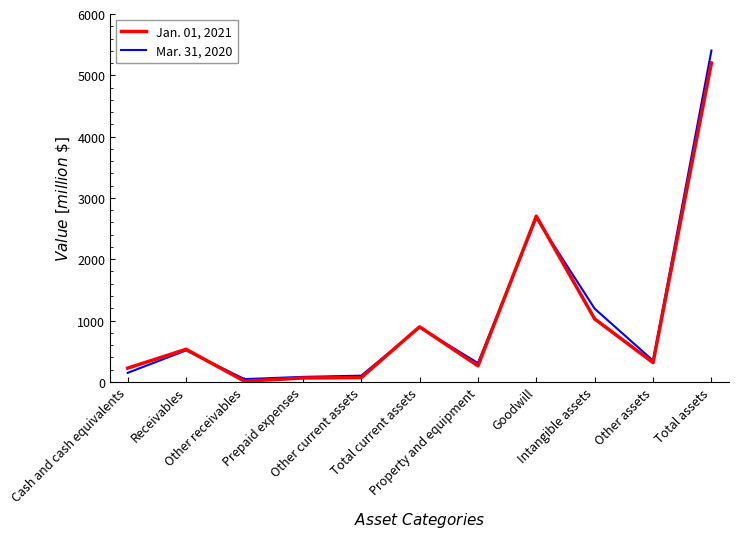

Which series changed the most between Cash and cash equivalents and Goodwill?

Mar. 31, 2020